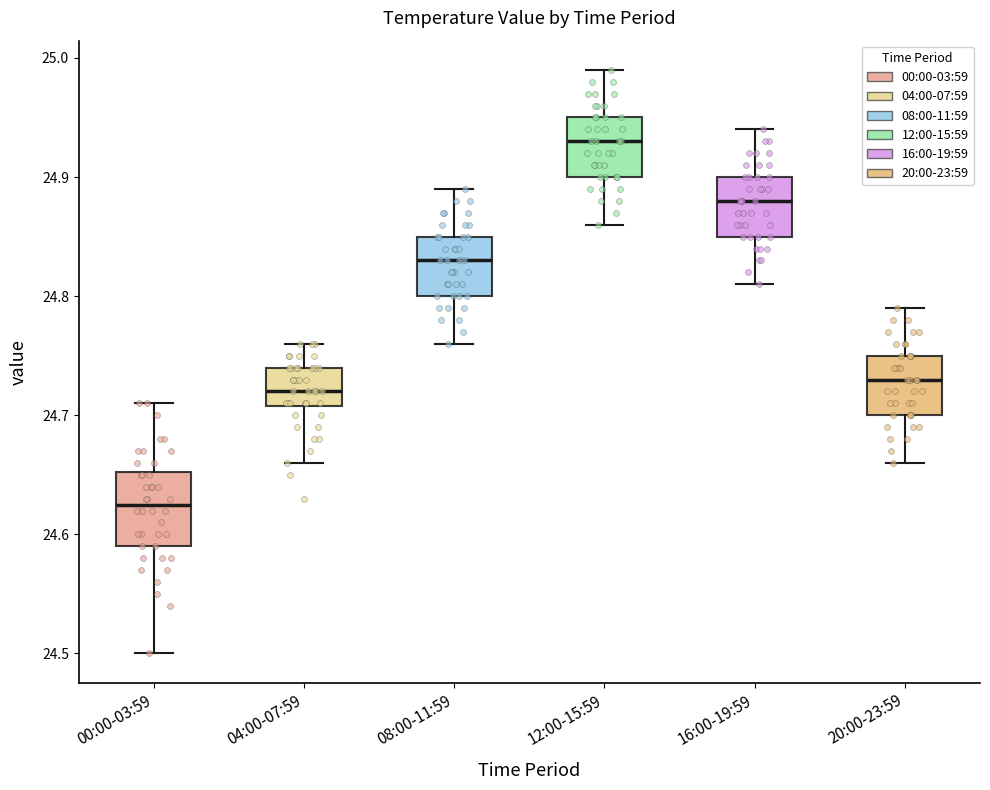

Which box has the highest median line?

12:00-15:59